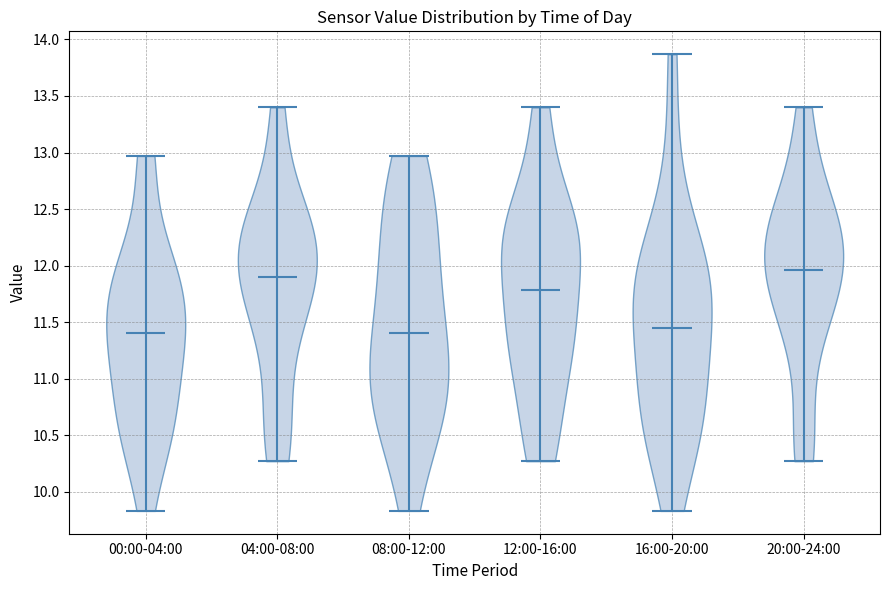

Which violin has the highest median line?

20:00-24:00